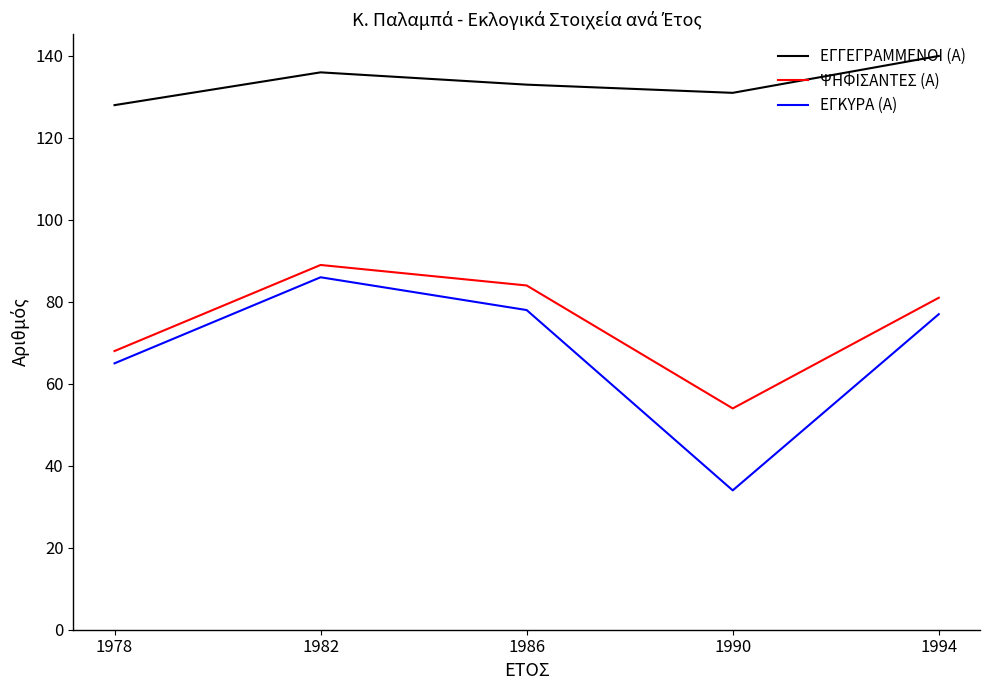

What is the difference between the maximum and minimum values in the ΨΗΦΙΣΑΝΤΕΣ (Α) series?

35